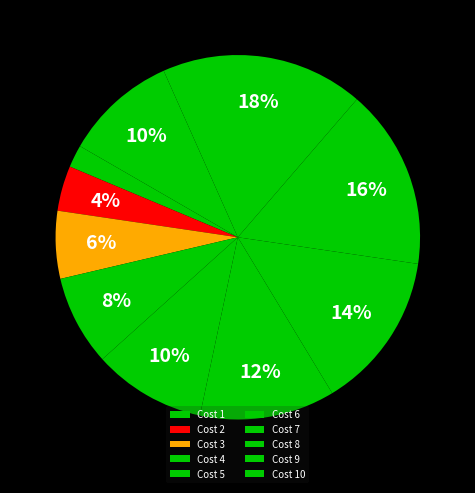

Which slice is the largest?

Cost 9